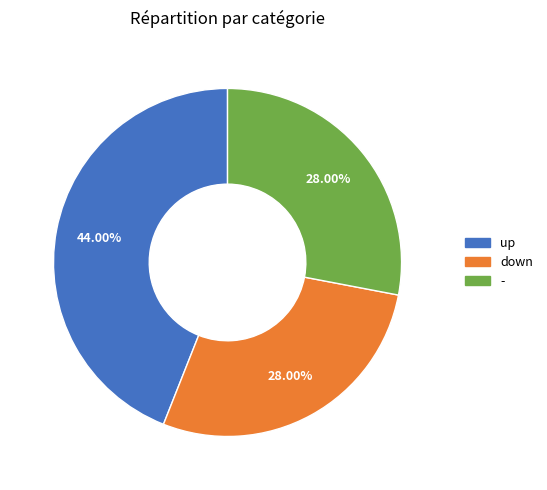

To the nearest percent, what is the average slice percentage?

33%